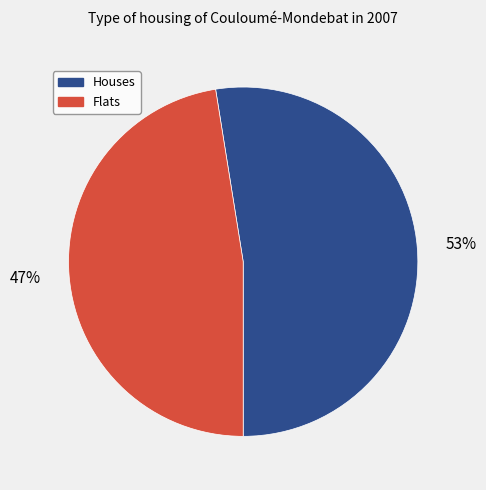

How many segments does this pie chart have?

2